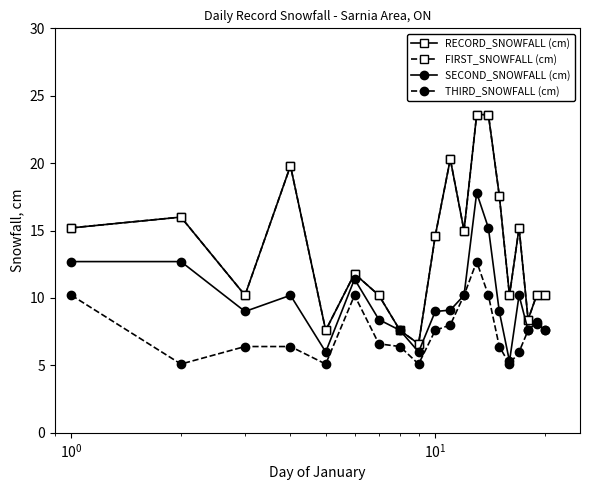

Is this an area chart (filled region under the line)?

No